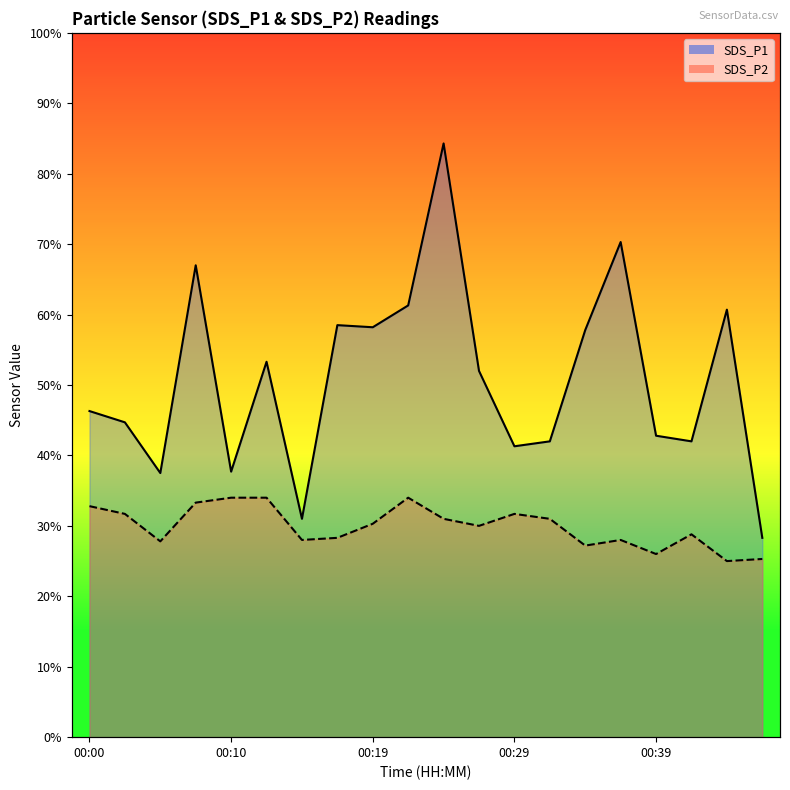

Where does the SDS_P2 series first go above 3?

00:00